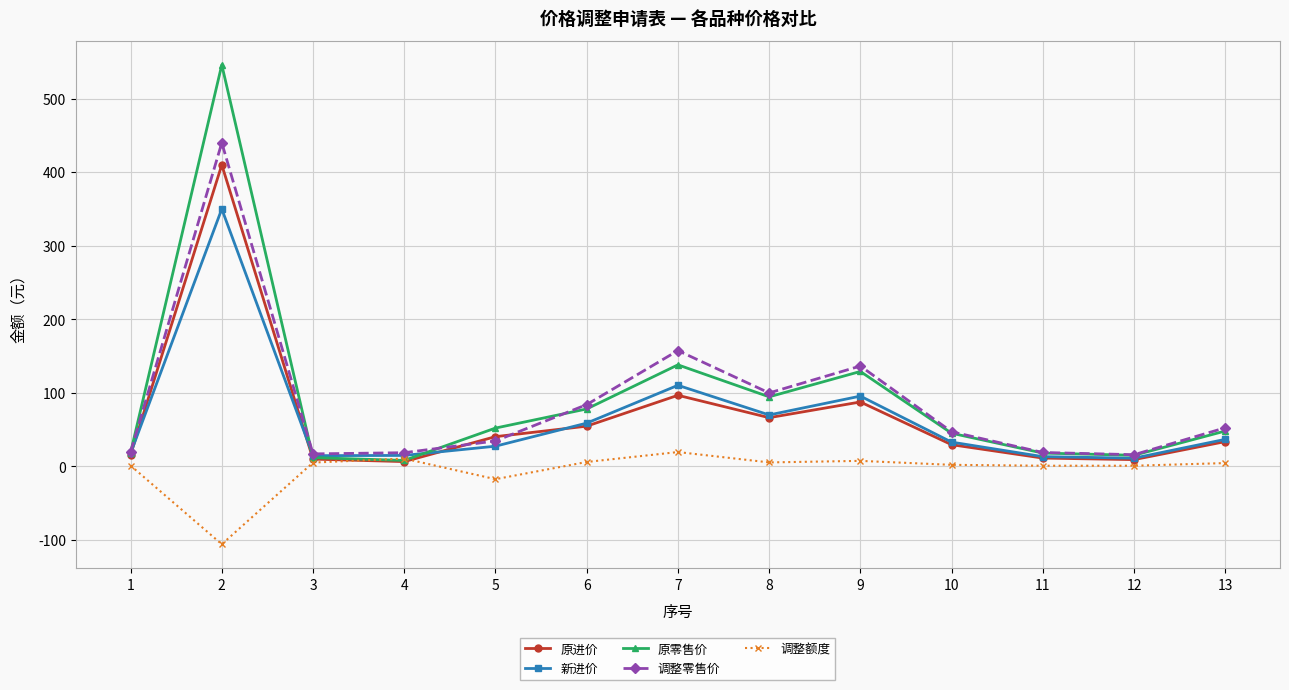

What are all the series names shown in the legend?

原进价, 新进价, 原零售价, 调整零售价, 调整额度